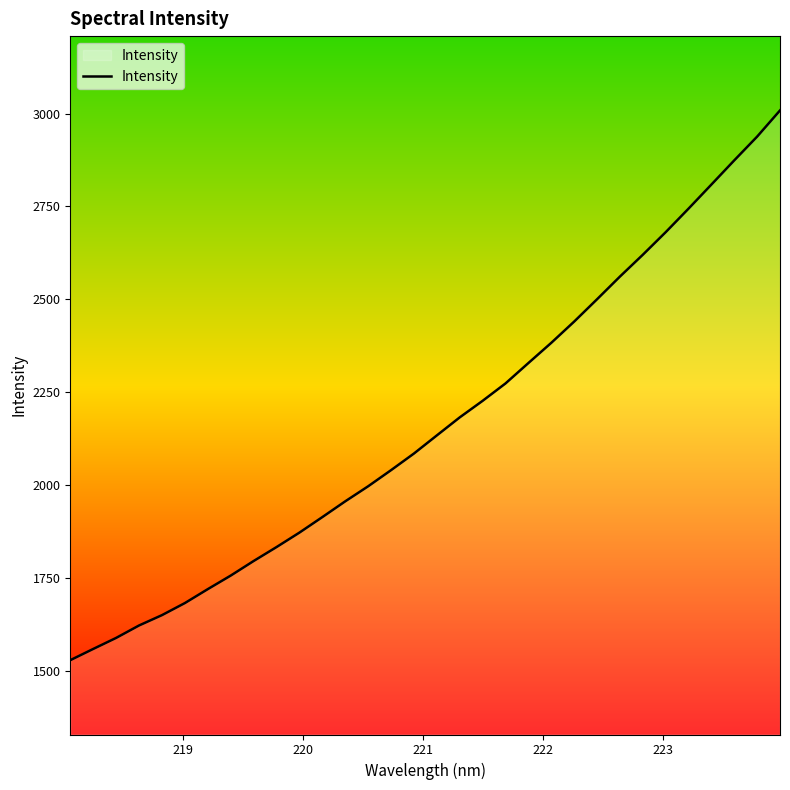

How many lines are shown in the chart?

1